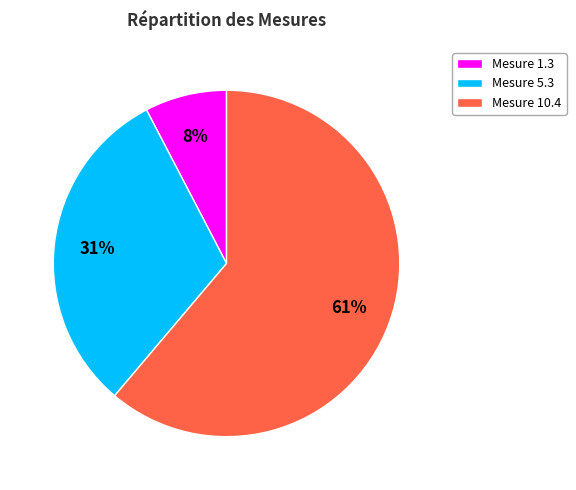

The Mesure 10.4 slice represents 54% of the pie. True or false?

False